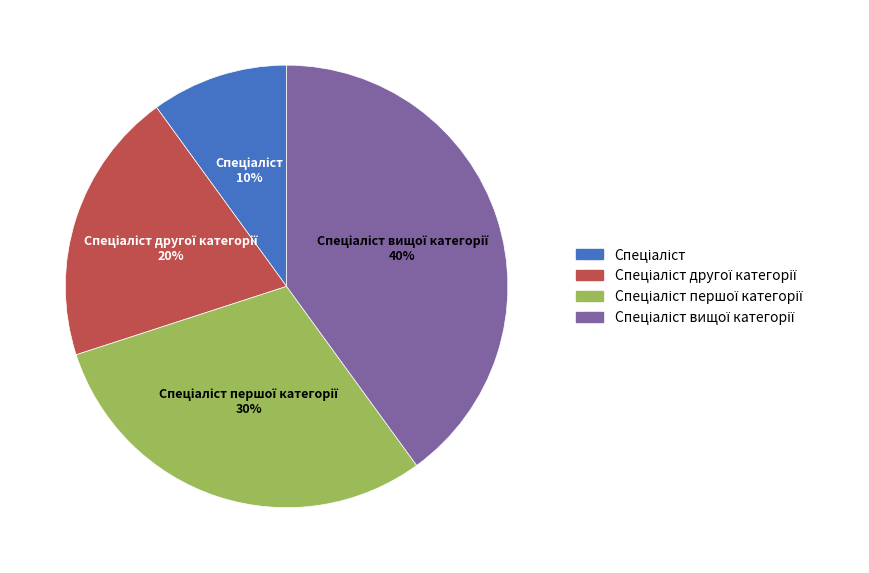

Is there any slice that represents more than half of the pie?

No